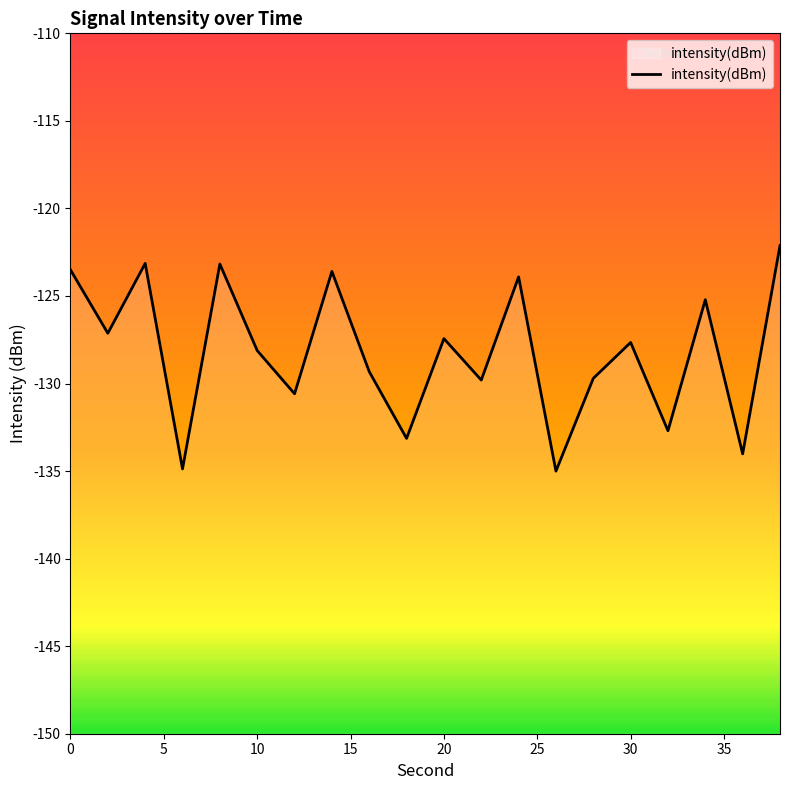

The value at 0 is -123.5. True or false?

True